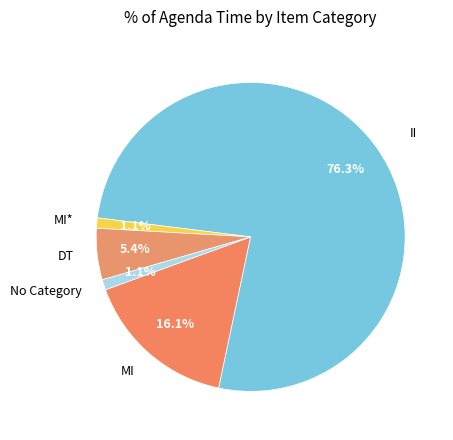

How many slices are in this pie chart?

5